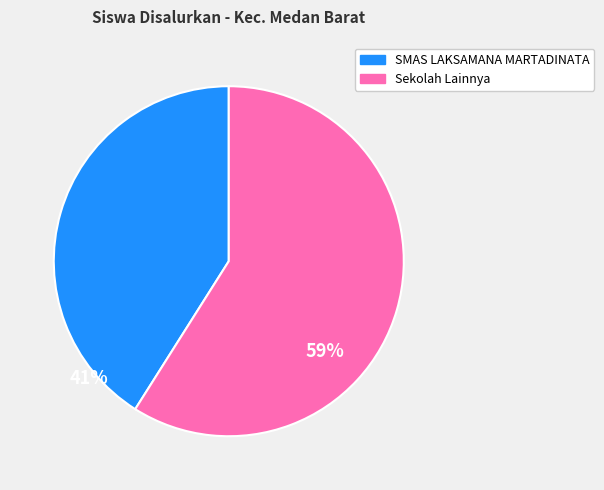

Is there a majority slice in this chart?

Yes